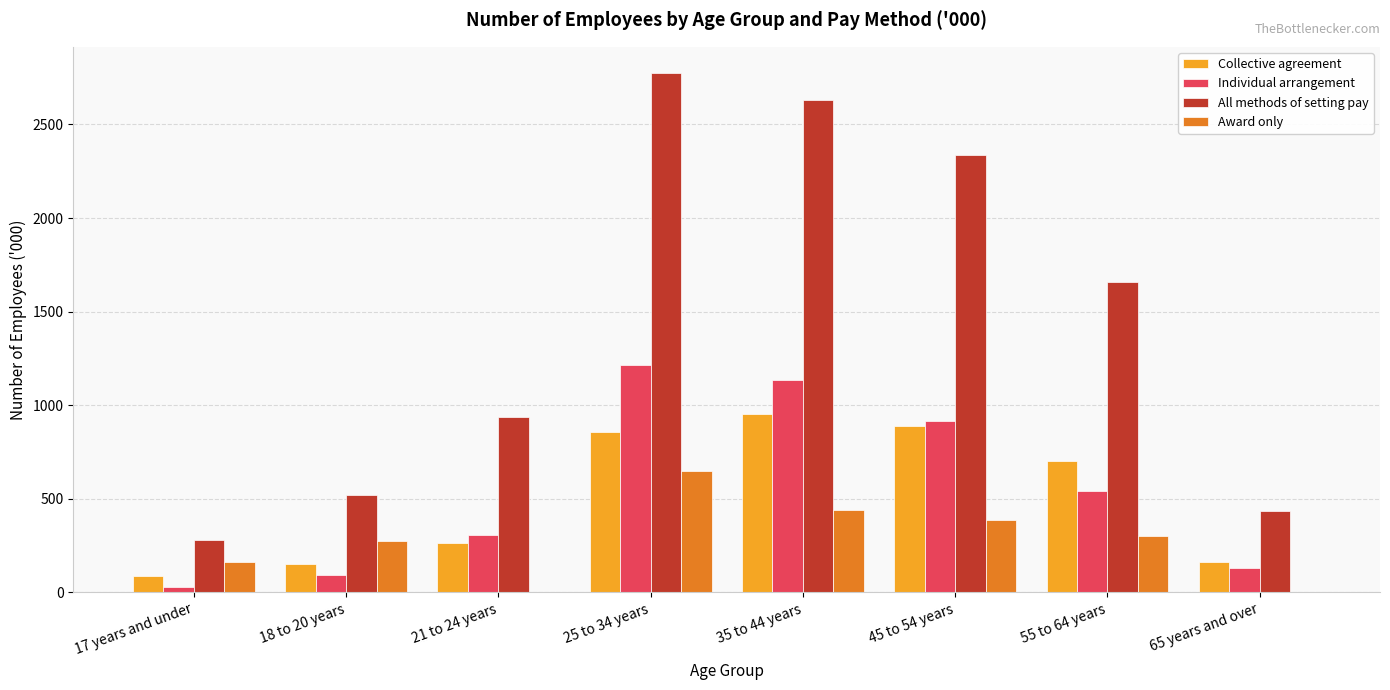

How many data points does each series have?

8